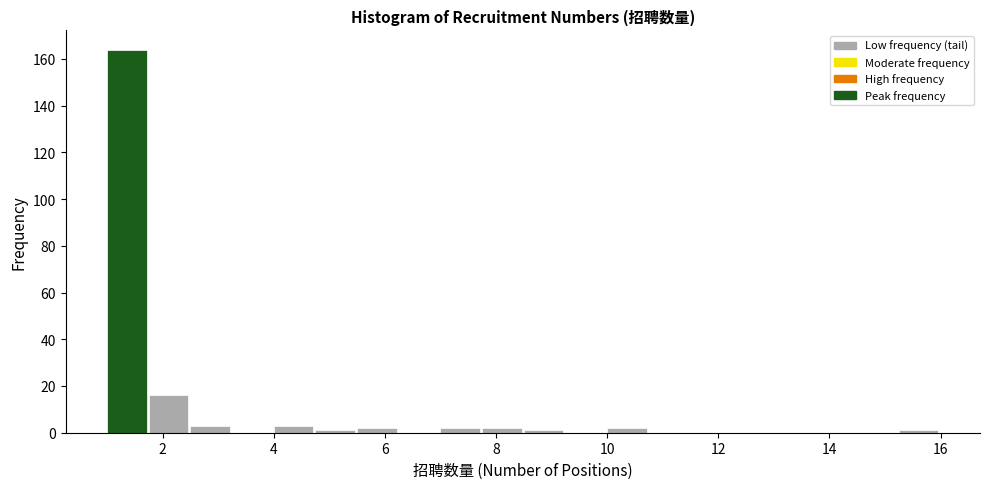

Around what value on the x-axis is the tallest bar? Give the approximate position of its centre, as read against the axis.

1.4